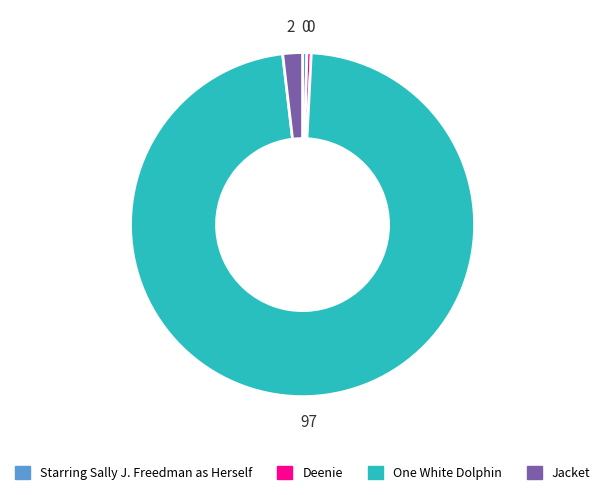

Combined, do Deenie and One White Dolphin account for over 50%?

Yes